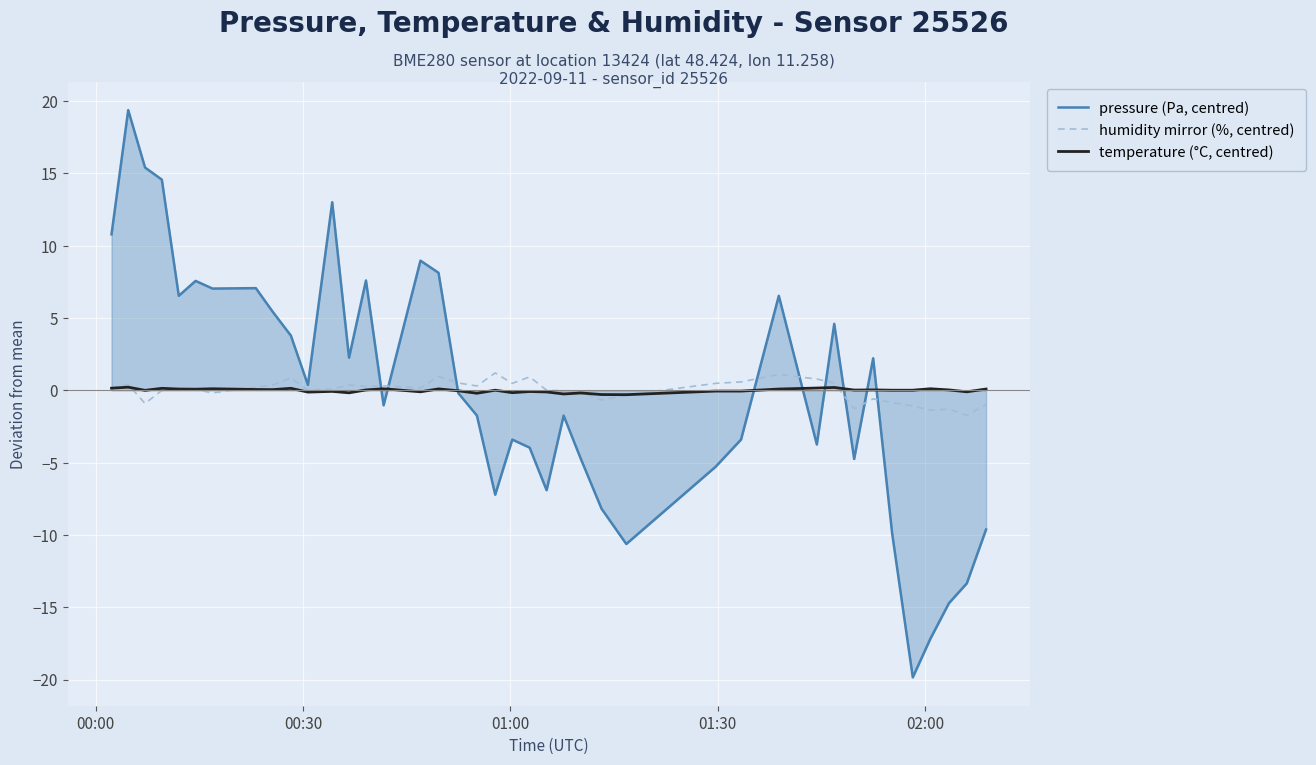

List the series in order of their peak value, lowest first.

temperature (°C, centred), humidity mirror (%, centred), pressure (Pa, centred)